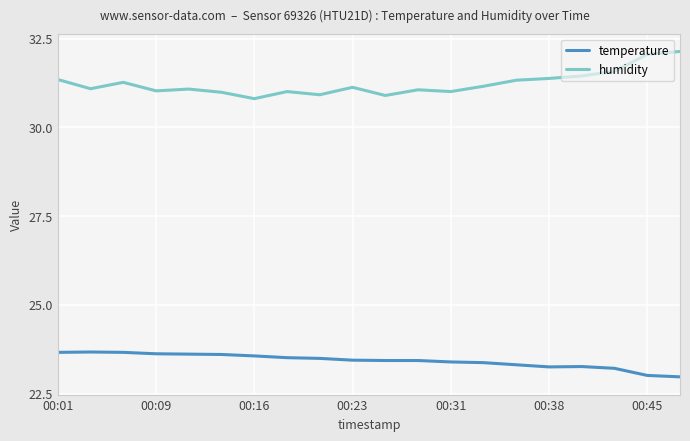

True or false: humidity and temperature cross at least once.

False